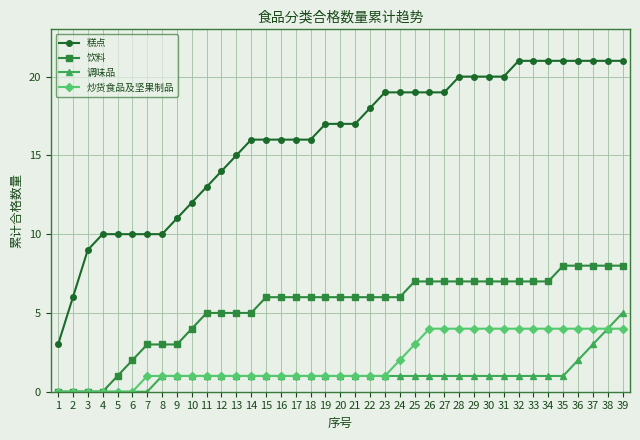

How many 炒货食品及坚果制品 values are between 1 and 4?

33